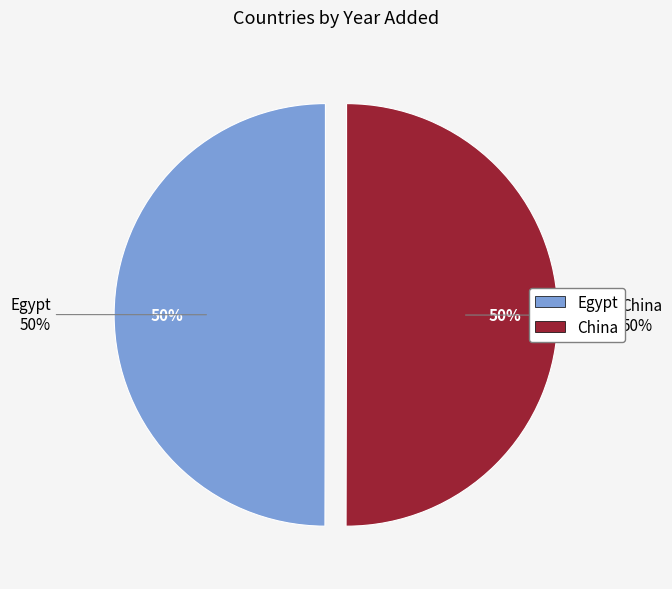

Rank the categories by value from highest to lowest.

China, Egypt